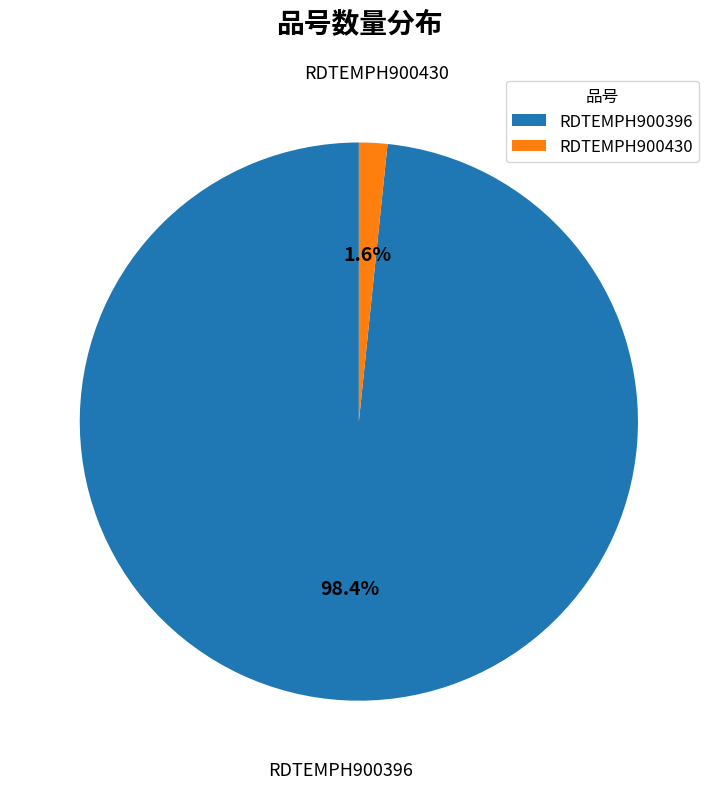

To the nearest percent, what is the average slice percentage?

50%